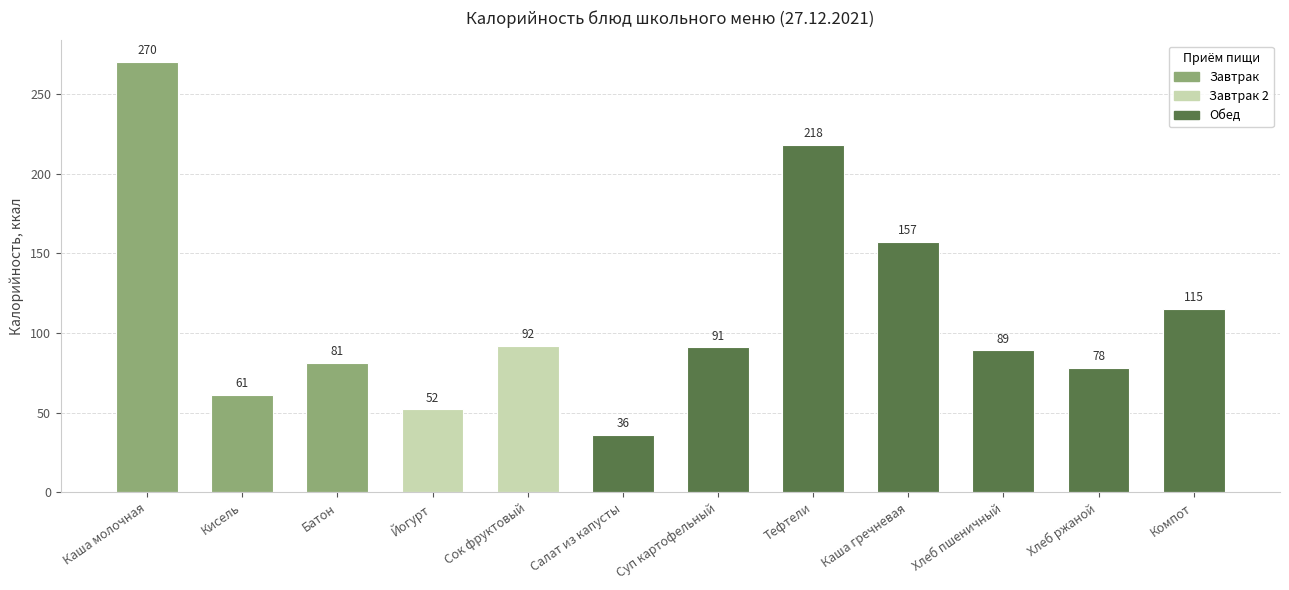

What is the change in value from Каша молочная to Батон?

-189